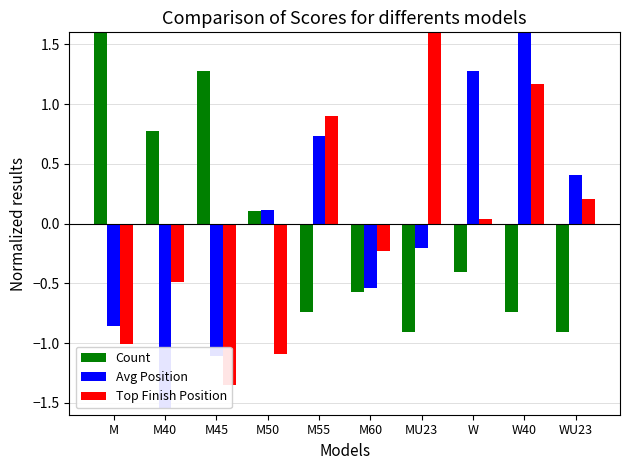

How many bars are there in total?

30